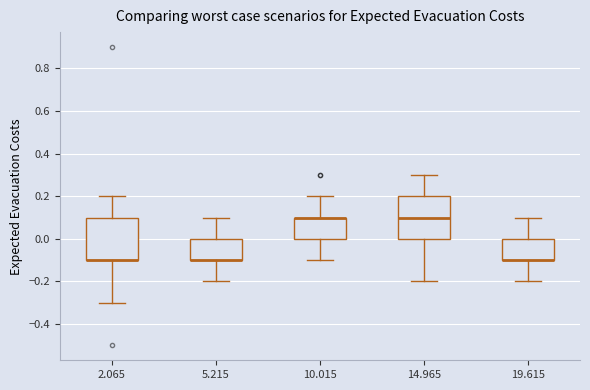

Reading left to right, transcribe this box plot: for each box, give where its median line is, the range the box spans, and where its two whiskers end, as read against the y-axis. The values are not printed on the chart, so give them approximately, as read against the axis.

2.065: median -0.1 (drawn on the box's lower edge), box -0.1 to 0.1, whiskers -0.3 to 0.2
5.215: median -0.1 (drawn on the box's lower edge), box -0.1 to 0.0, whiskers -0.2 to 0.1
10.015: median 0.1 (drawn on the box's upper edge), box 0.0 to 0.1, whiskers -0.1 to 0.2
14.965: median 0.1, box 0.0 to 0.2, whiskers -0.2 to 0.3
19.615: median -0.1 (drawn on the box's lower edge), box -0.1 to 0.0, whiskers -0.2 to 0.1